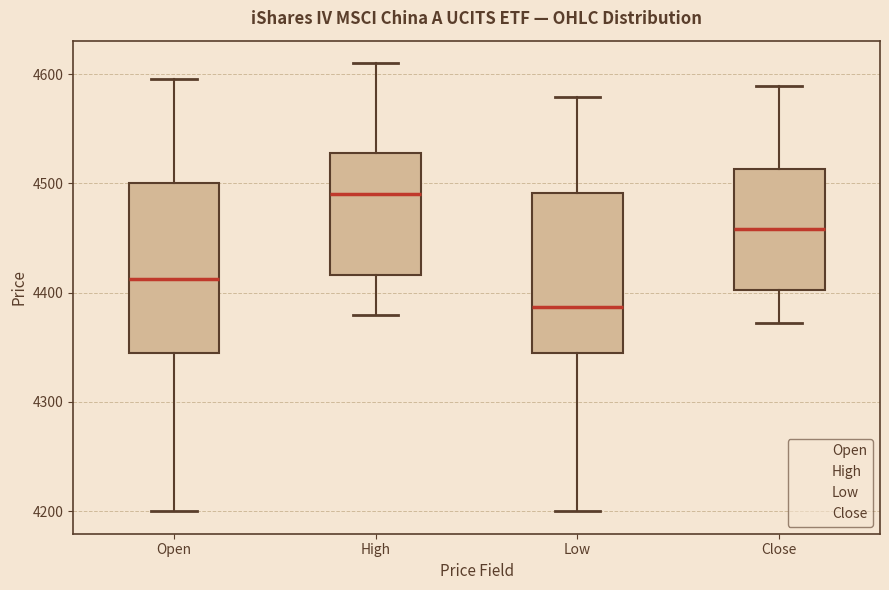

Where is the upper edge of the box for High on the y-axis? The values are not printed on the chart, so give them approximately, as read against the axis.

4530